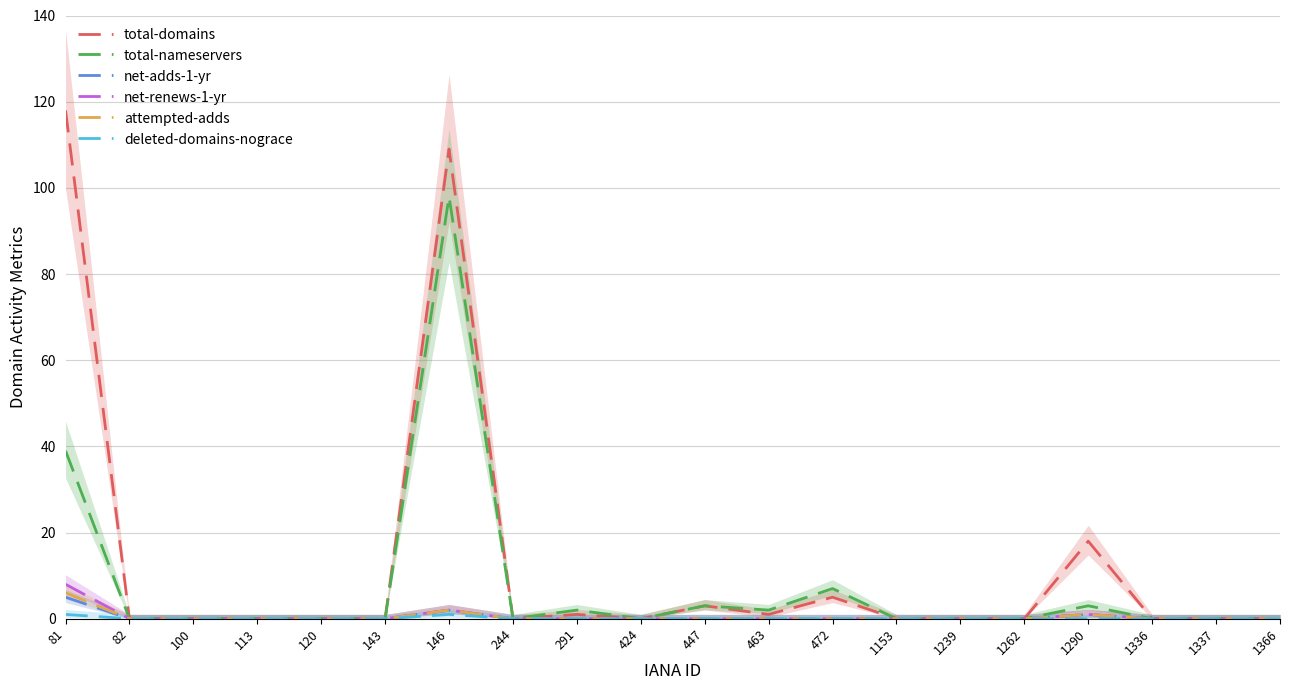

True or false: total-nameservers and total-domains intersect in this chart.

False